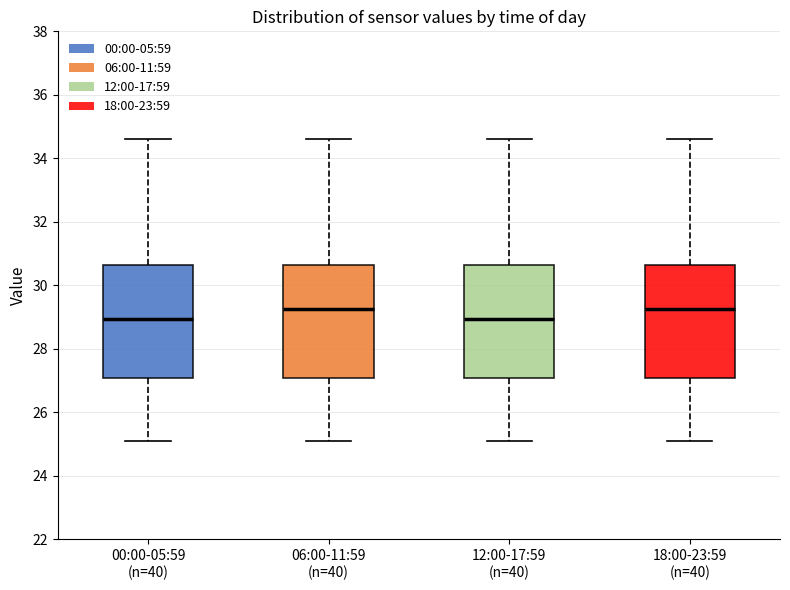

Where is the upper edge of the box for 06:00-11:59 (n=40) on the y-axis? The values are not printed on the chart, so give them approximately, as read against the axis.

30.6